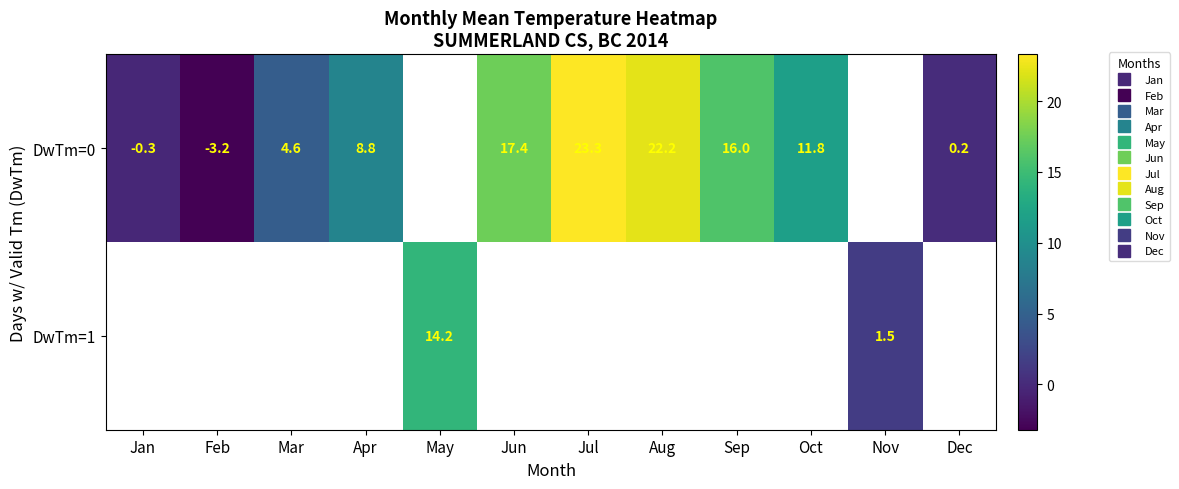

At Sep, list the series in order from smallest to largest.

DwTm=0, DwTm=1